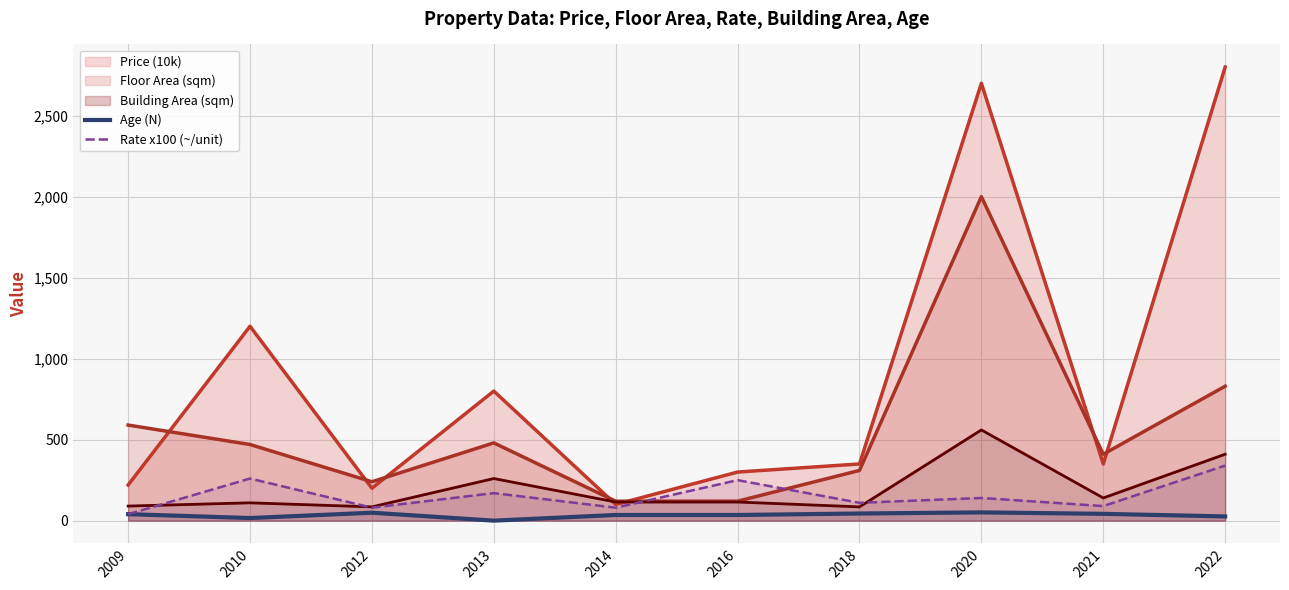

Where does the Age (N) series first go above 40?

2012